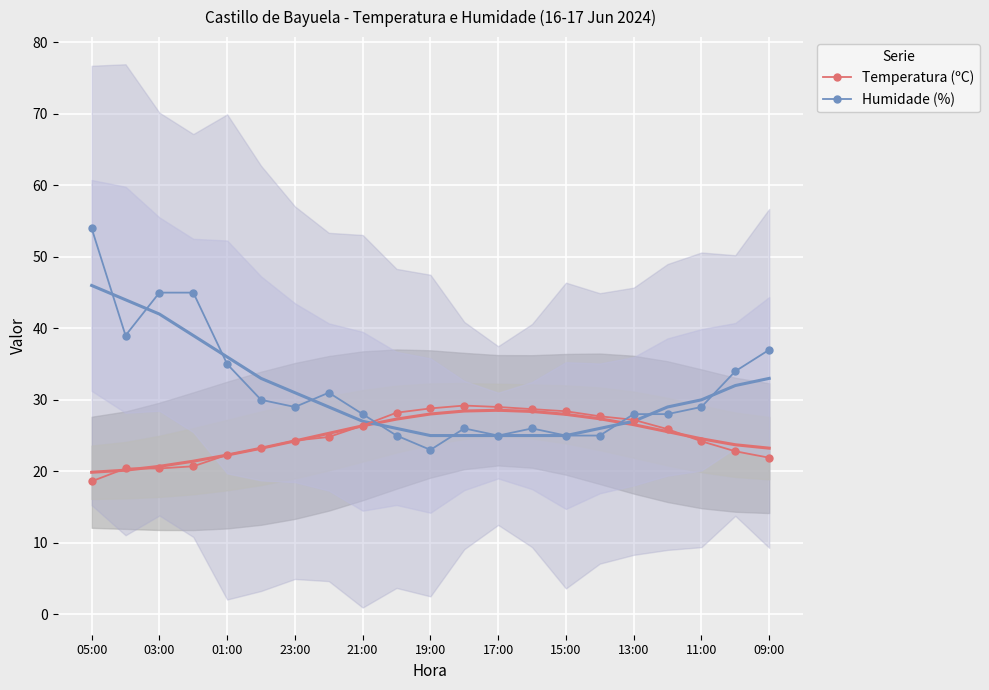

Which series has the largest range (max minus min)?

Humidade (%)